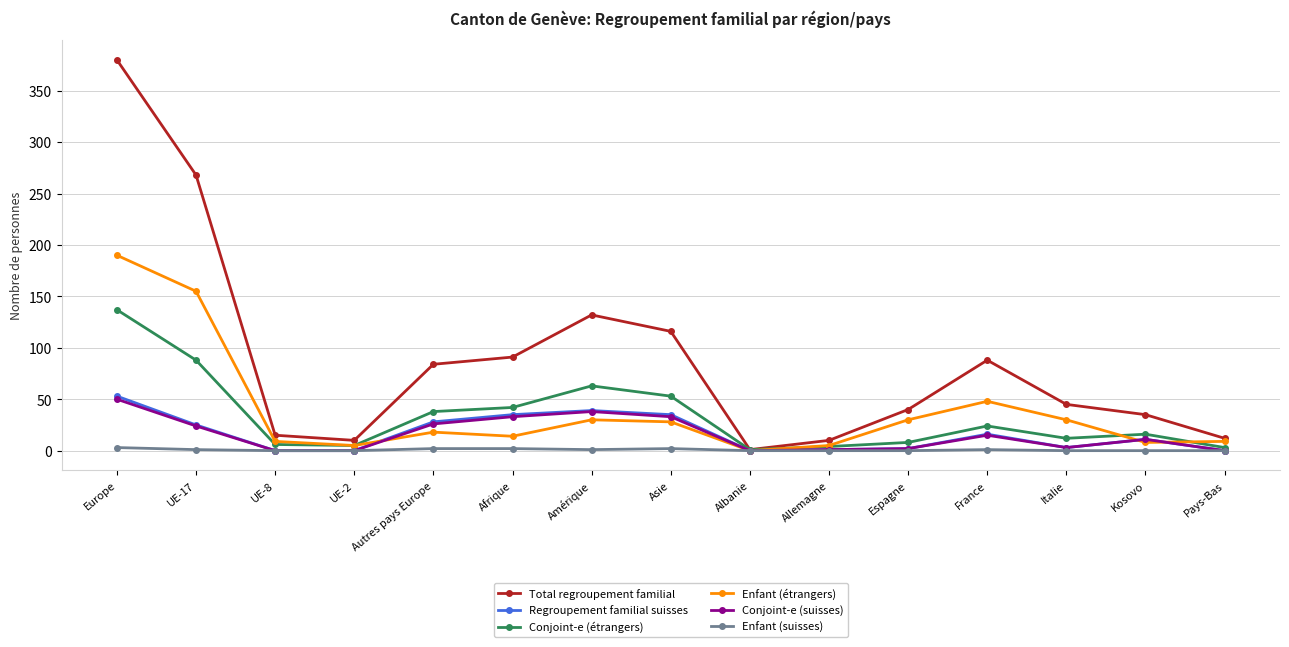

How many distinct data groups are displayed?

6